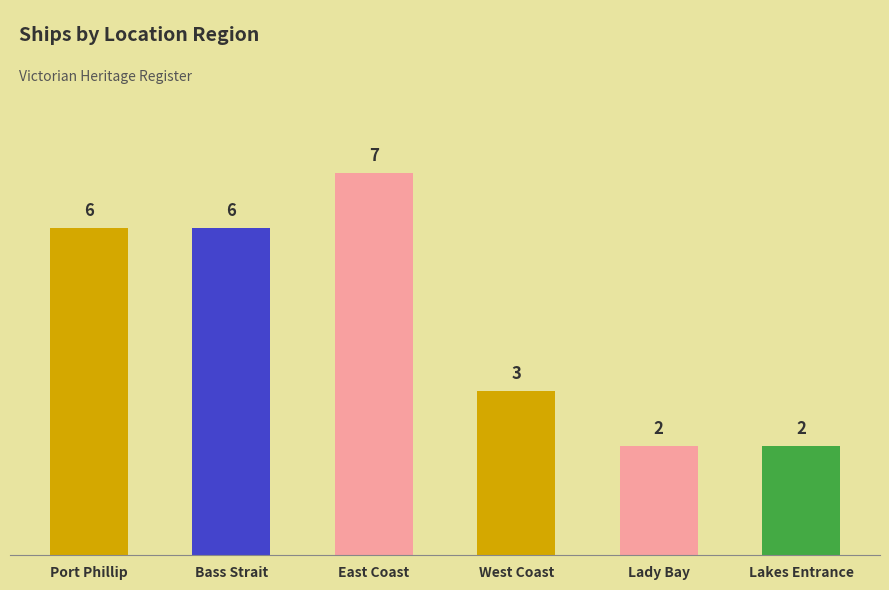

True or false: the data shows 1 at Lakes Entrance.

False